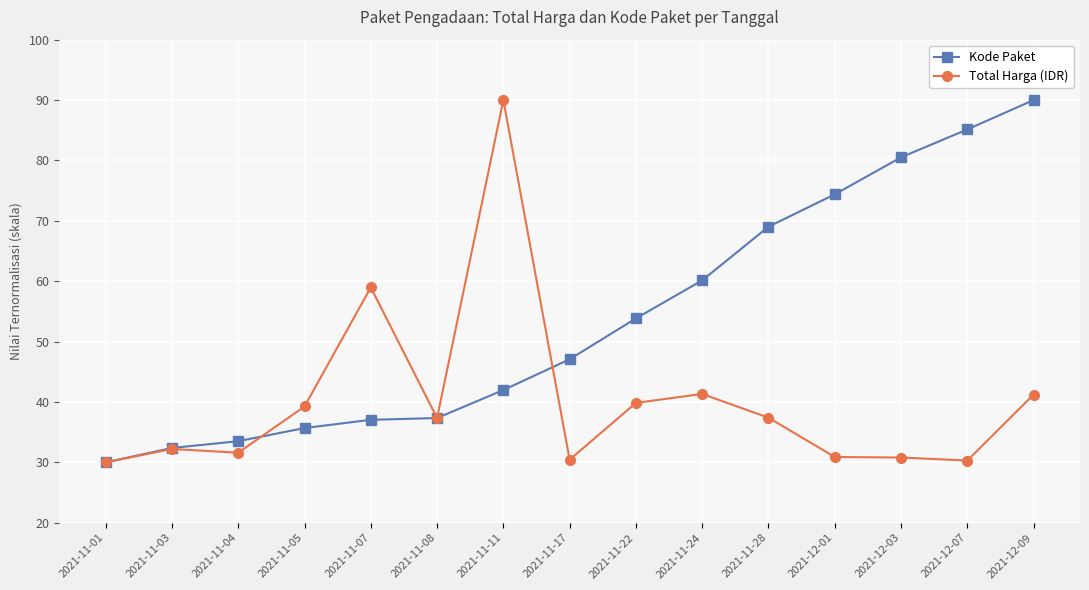

What is the lowest value of the Total Harga (IDR) series?

30.0